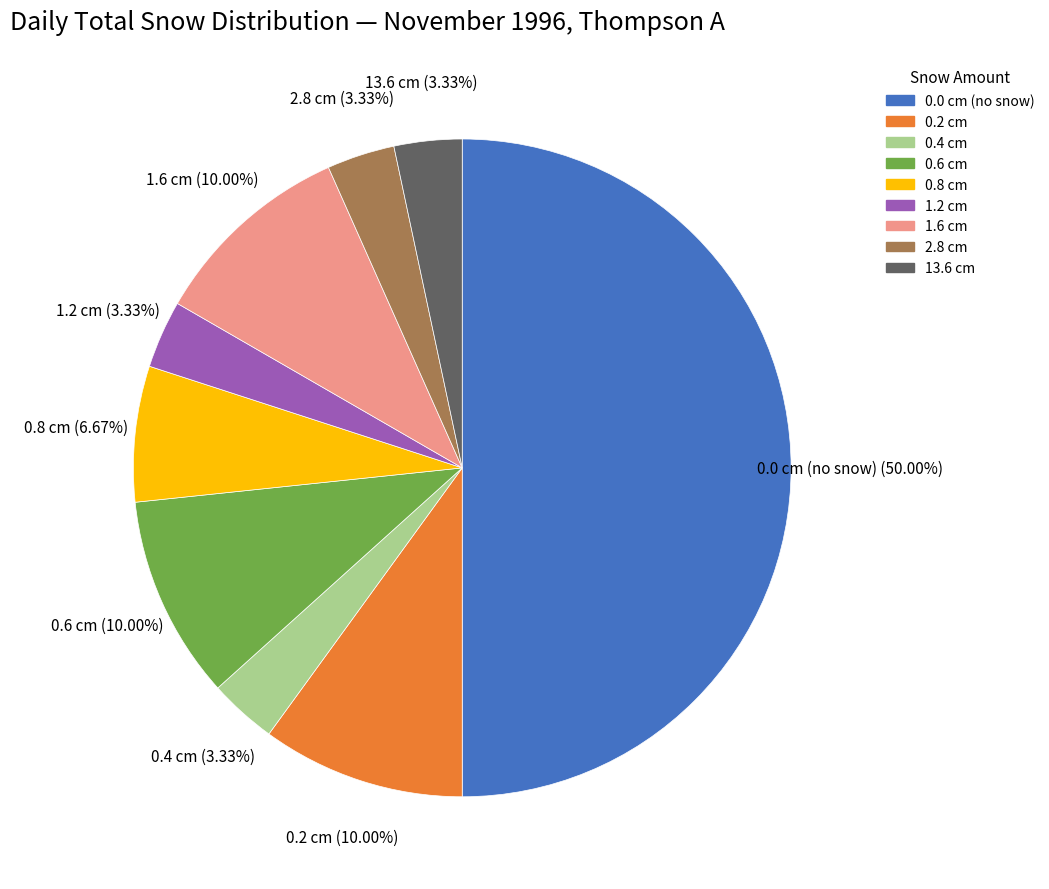

Which slice is the largest?

0.0 cm (no snow)